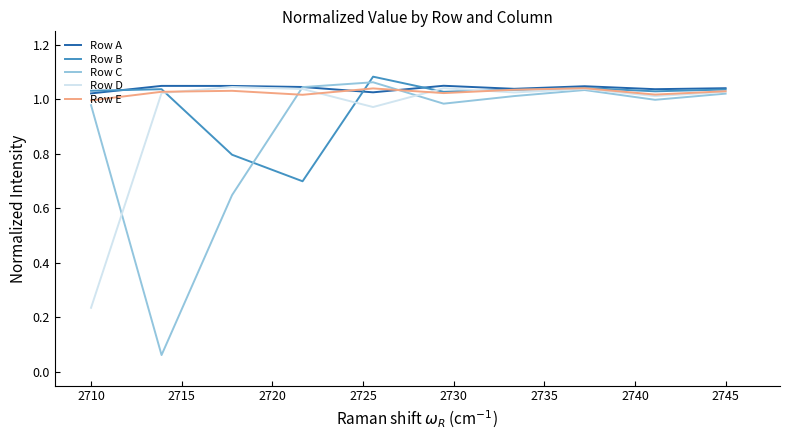

Which series has the largest range (max minus min)?

Row C